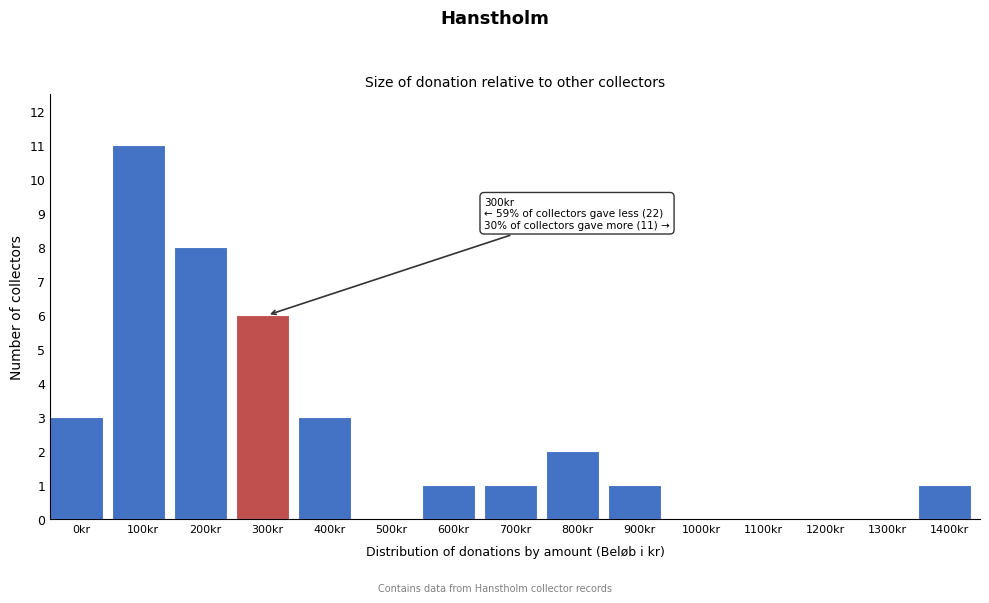

Reading left to right, what are all the values shown in this chart?

0kr=3	100kr=11	200kr=8	300kr=6	400kr=3	500kr=0	600kr=1	700kr=1	800kr=2	900kr=1	1000kr=0	1100kr=0	1200kr=0	1300kr=0	1400kr=1